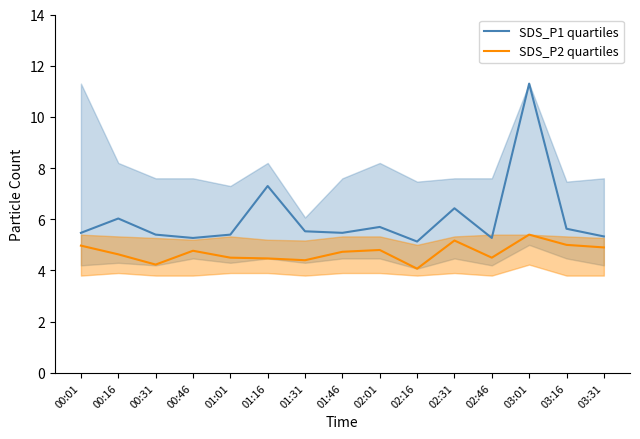

How many lines are shown in the chart?

2